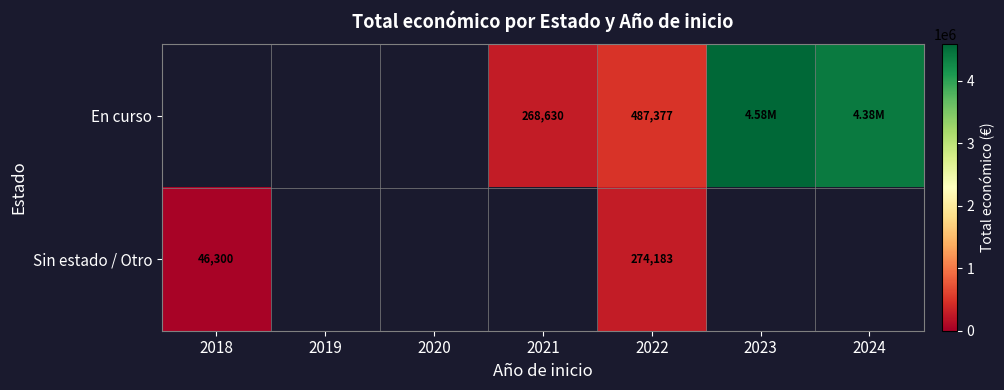

What is the sum of the Sin estado / Otro values at 2018 and 2022?

320483